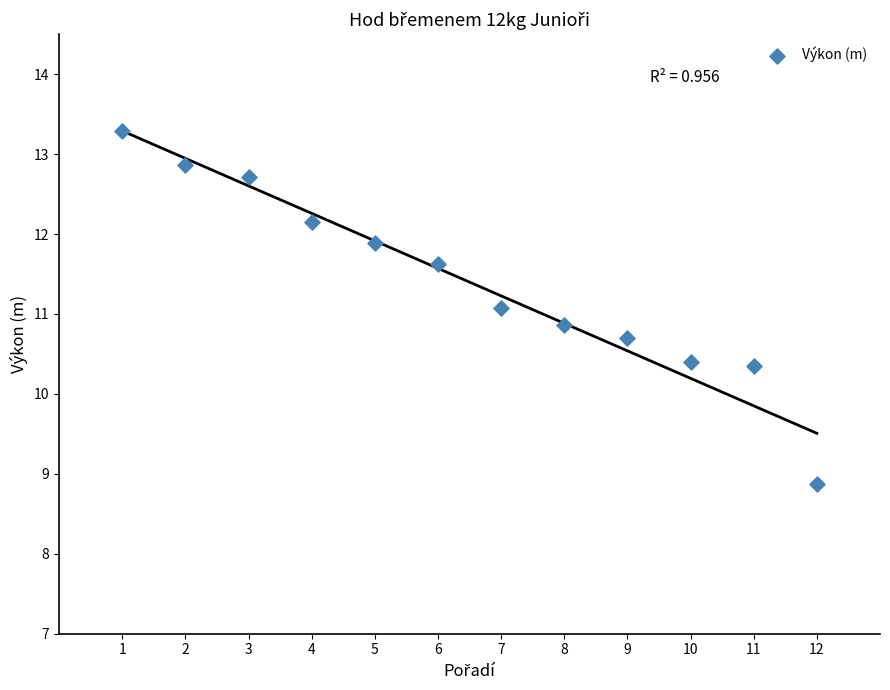

What is the range of X values (max minus min)?

11.0